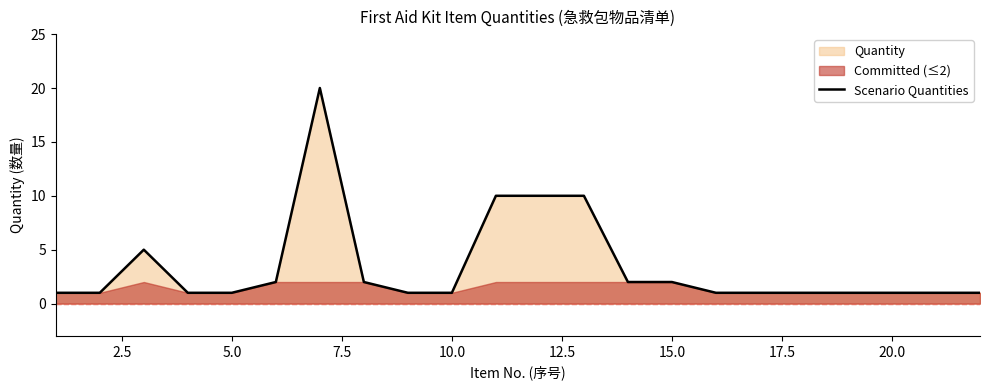

How many lines are shown in the chart?

1